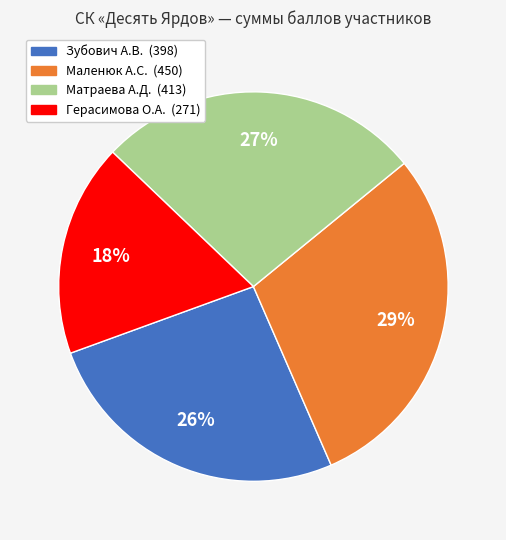

To the nearest percent, what is the average slice percentage?

25%